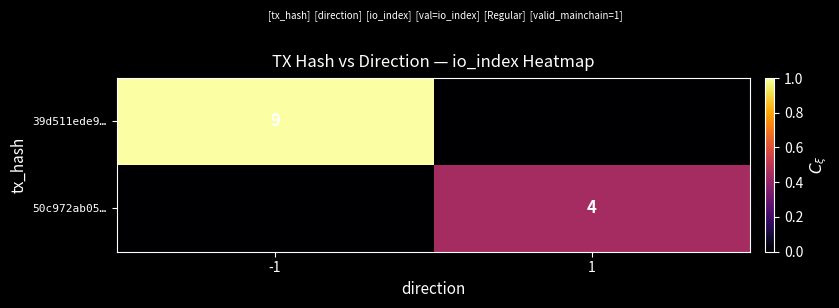

Which has a higher value, 1 or -1?

-1